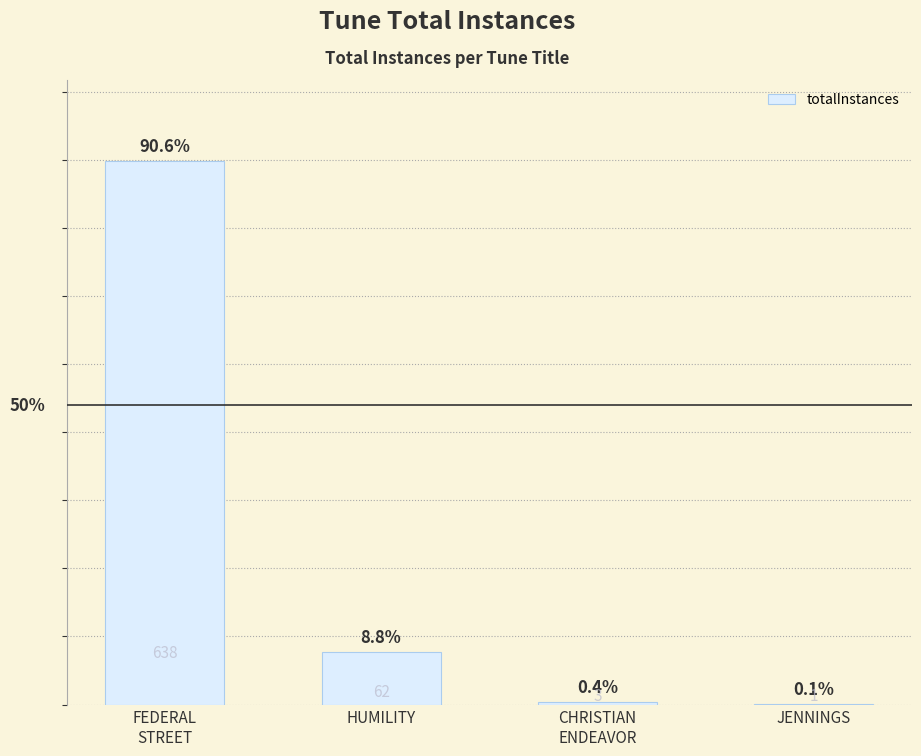

List the labels in order of value, smallest first.

JENNINGS, CHRISTIAN
ENDEAVOR, HUMILITY, FEDERAL
STREET